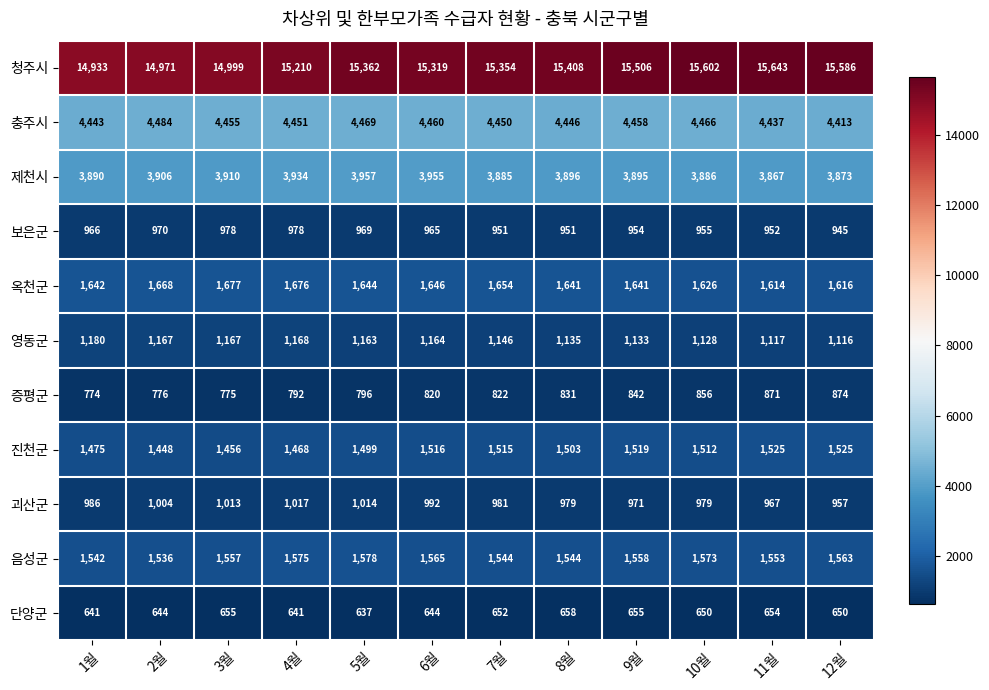

Rank the series by their maximum value, from highest to lowest.

청주시, 충주시, 제천시, 옥천군, 음성군, 진천군, 영동군, 괴산군, 보은군, 증평군, 단양군